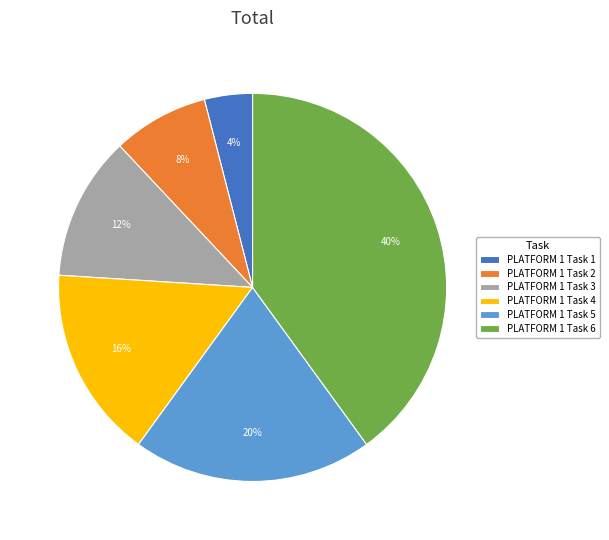

True or false: PLATFORM 1 Task 5 accounts for 30% of the total.

False